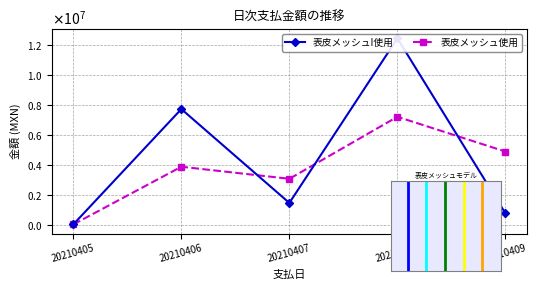

Is it true that 表皮メッシュI使用 equals 1482127.0 at 20210407?

True